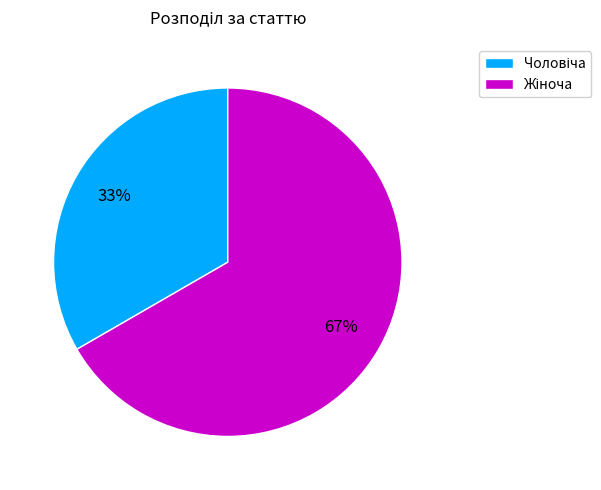

To the nearest percent, what is the average slice percentage?

50%